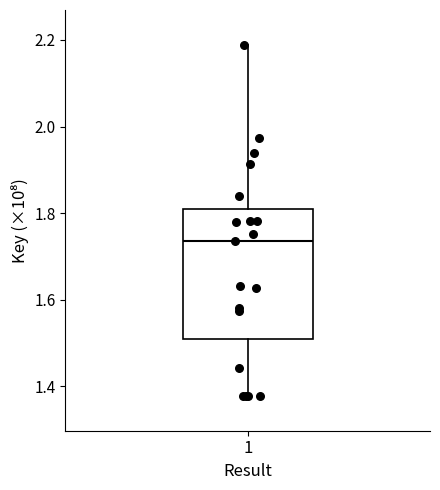

Read this box plot against the y-axis: the position of the median line, the range covered by the box, and the ends of both whiskers. The values are not printed on the chart, so give them approximately, as read against the axis.

median 1.74, box 1.50 to 1.82, whiskers 1.38 to 2.18